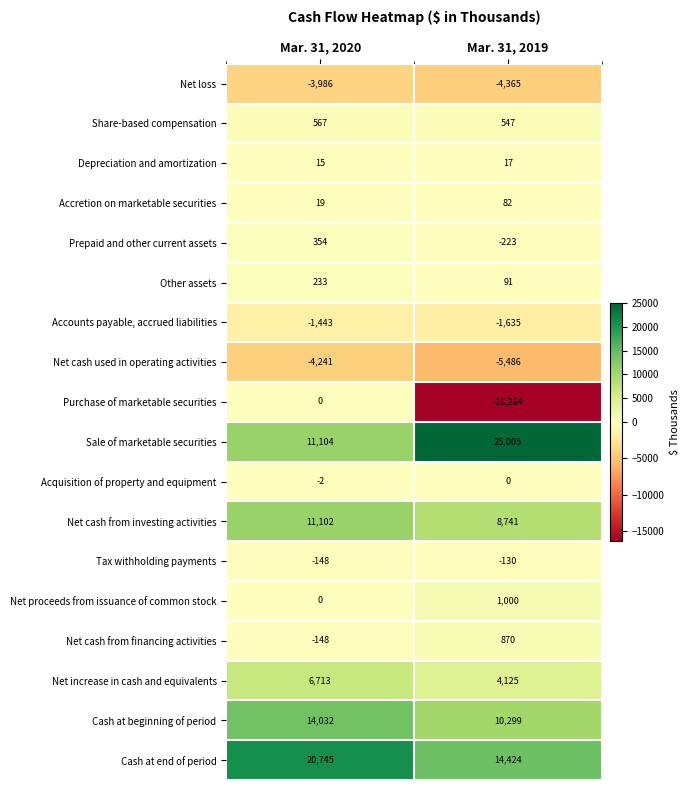

What is the difference between the highest and lowest values at Mar. 31, 2019?

41269